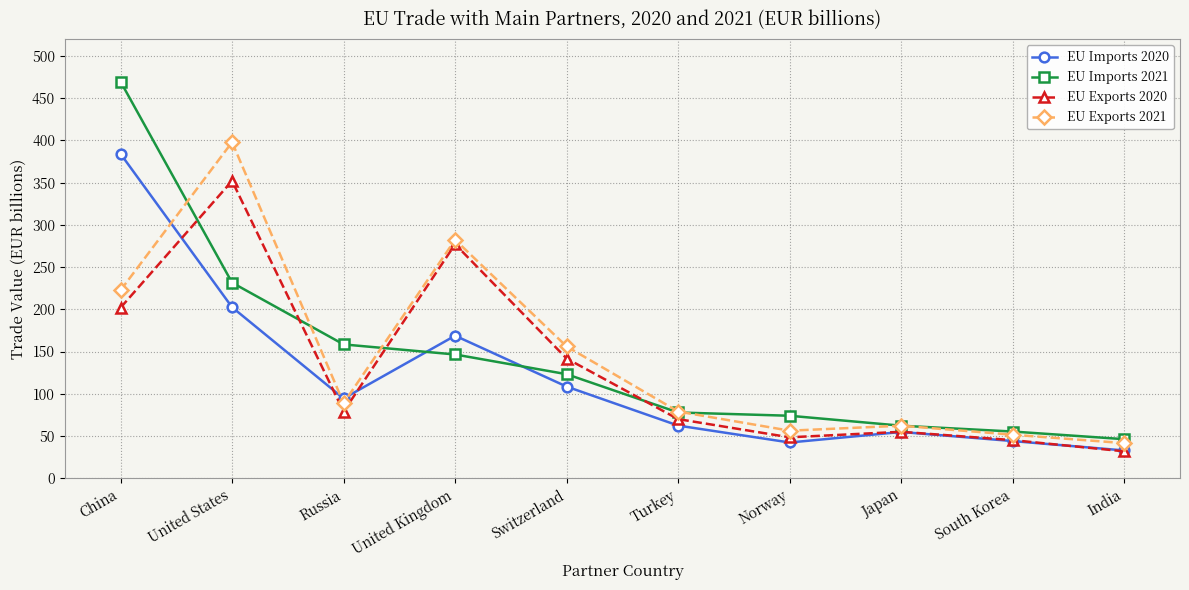

How many values in the EU Exports 2021 series exceed 88?

5